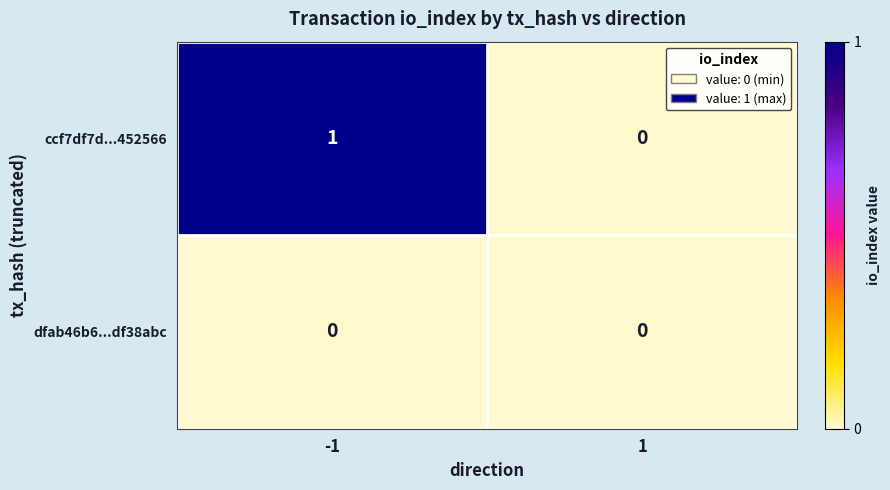

Which series changed the most between -1 and 1?

ccf7df7d...452566